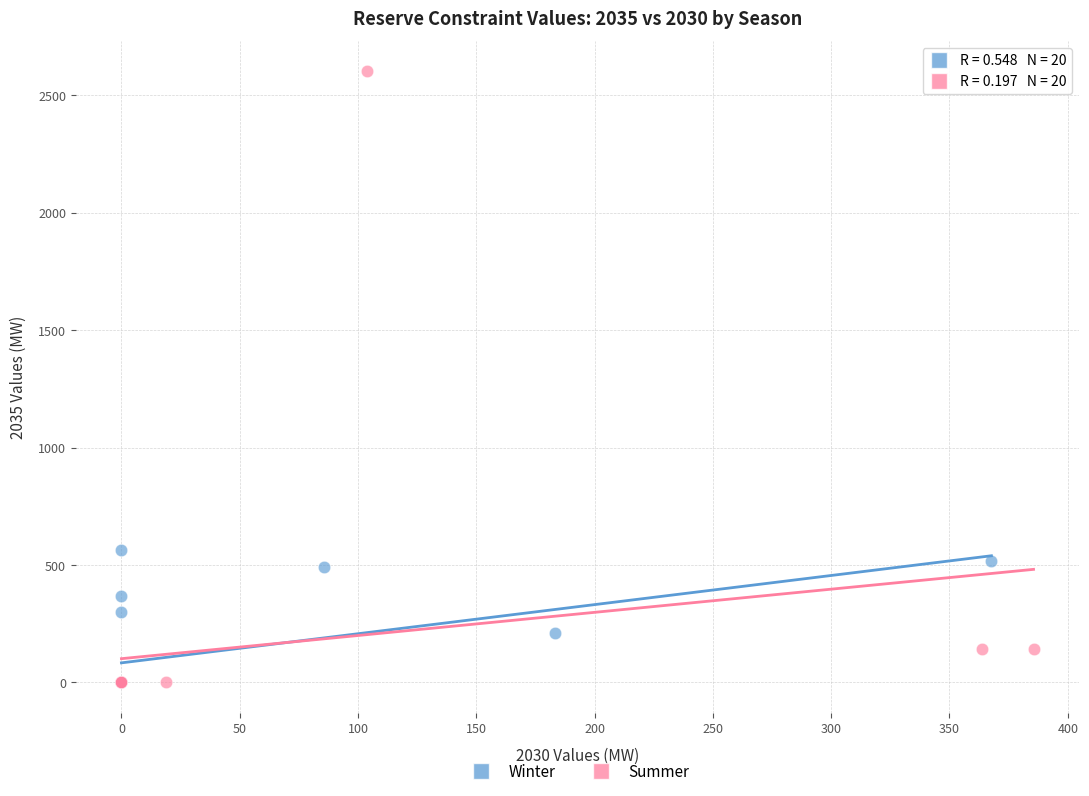

Which series contains the highest Y value?

Summer